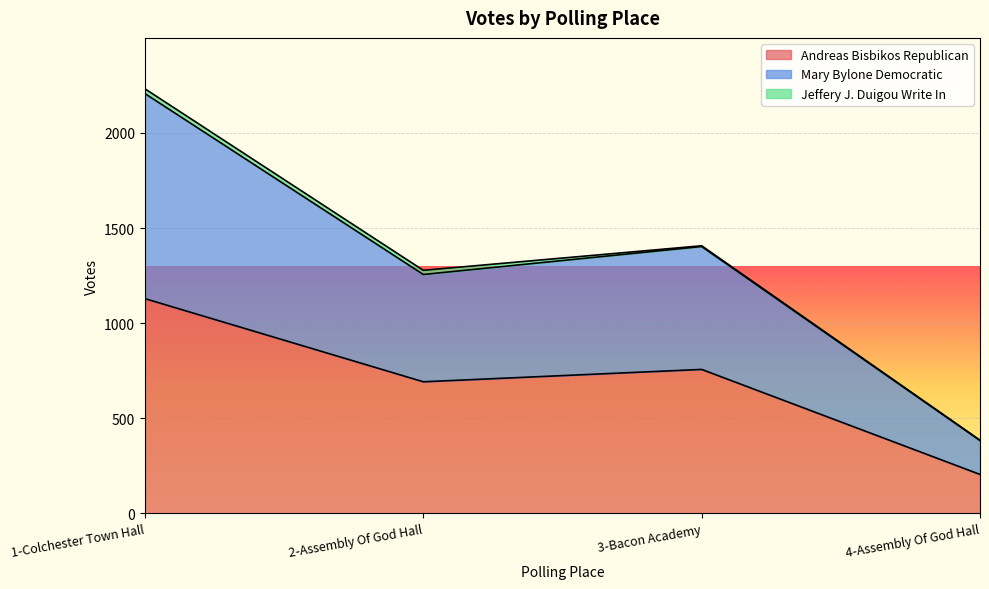

Between 3-Bacon Academy and 2-Assembly Of God Hall, which is larger?

3-Bacon Academy